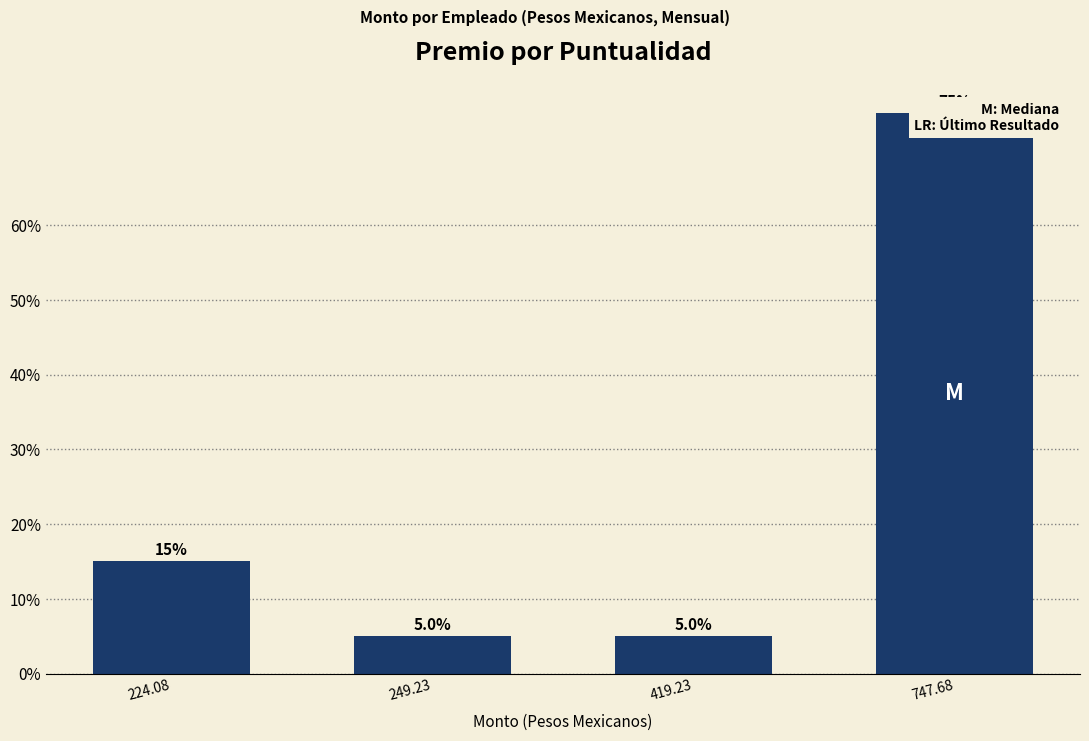

How many data points are less than 15?

2